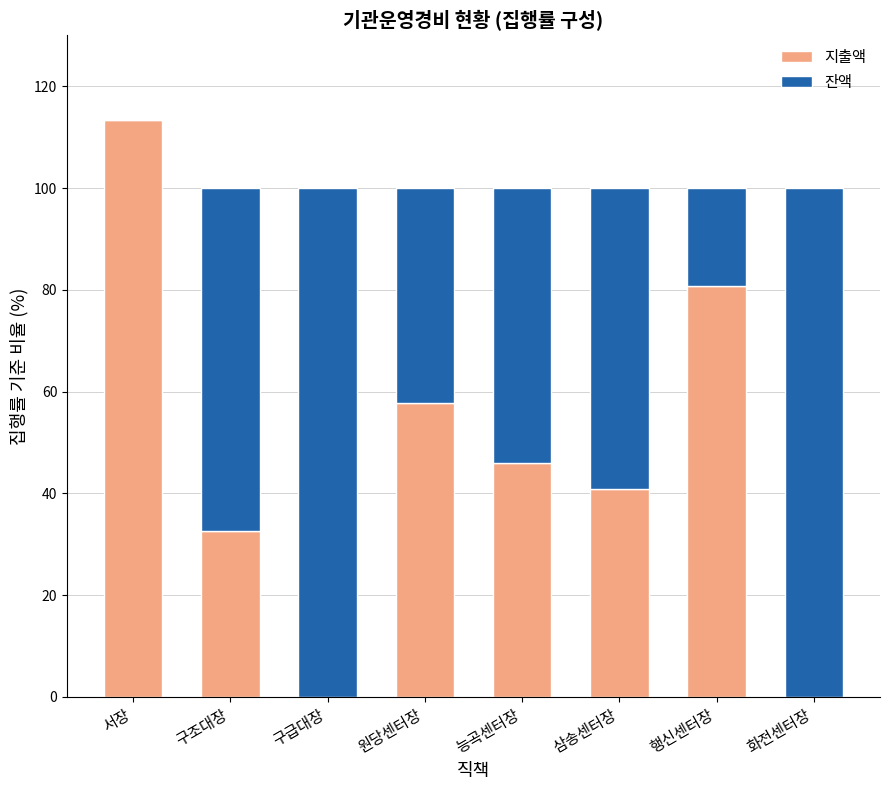

Where is 지출액 nearest to the value 56?

원당센터장